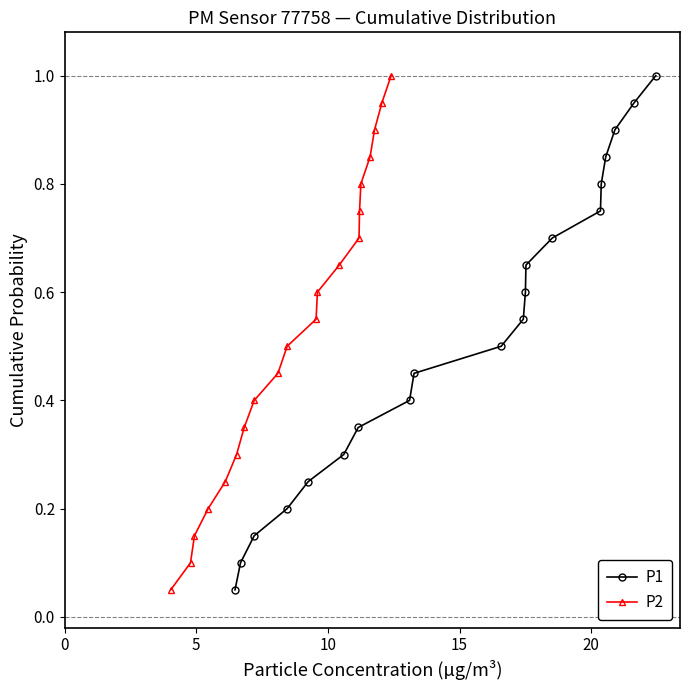

What is the difference between the maximum and minimum values in the P2 series?

0.9